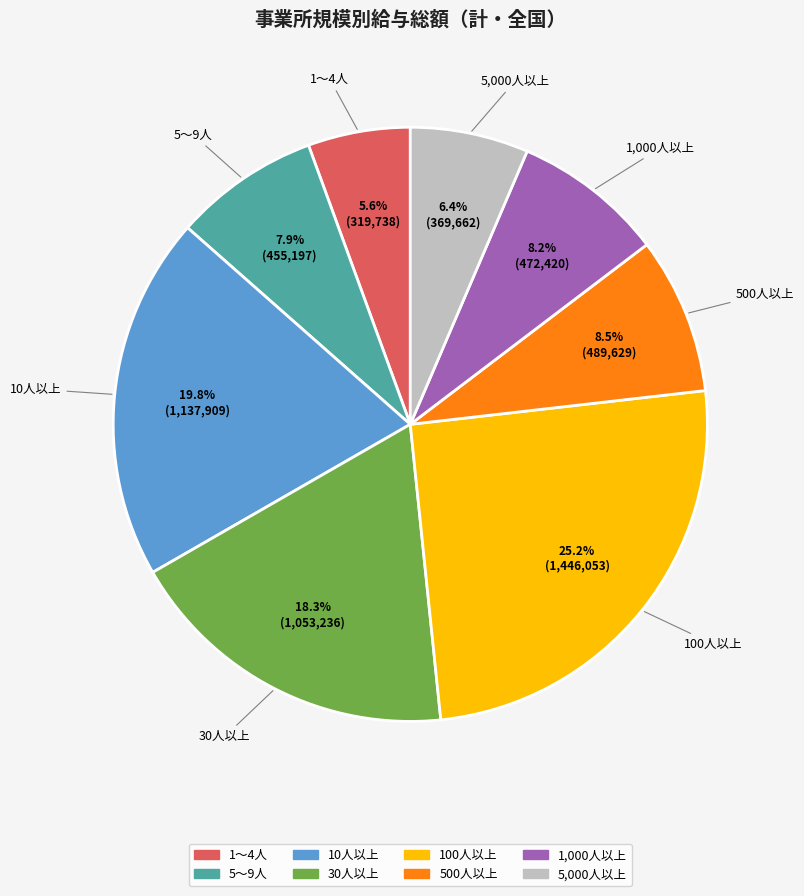

Approximately how many times larger is the value at 5,000人以上 compared to 10人以上?

0.3